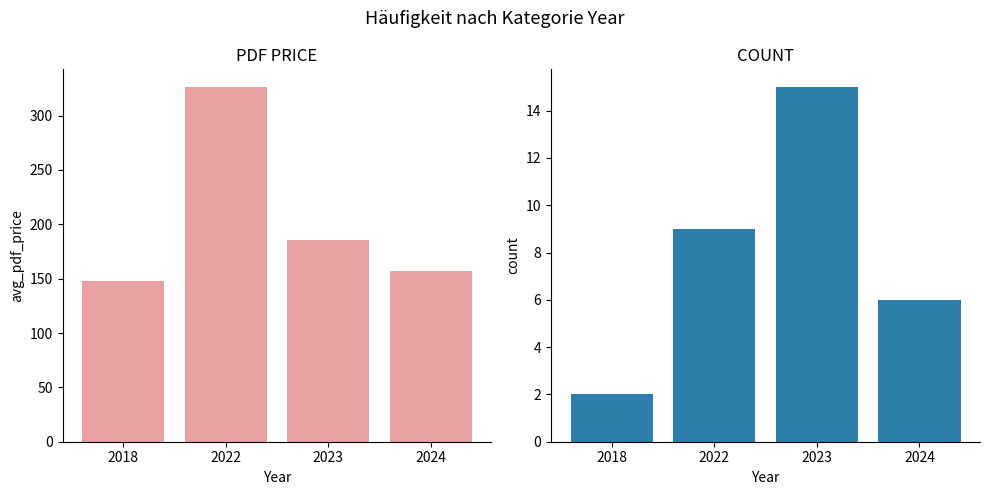

Which series changed the most between 2022 and 2023?

avg_pdf_price